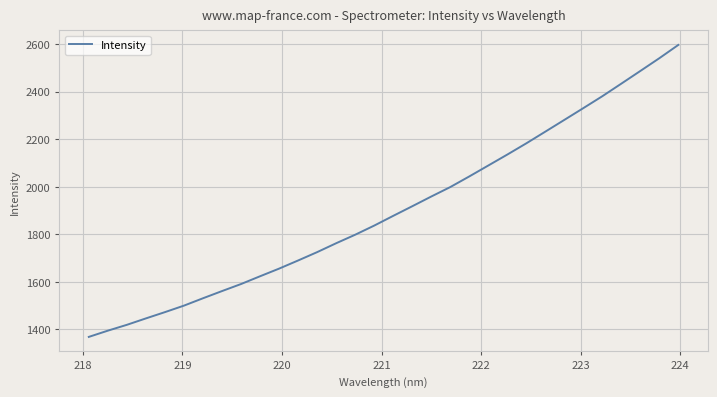

True or false: there are more than 0 points higher than both neighbors.

False